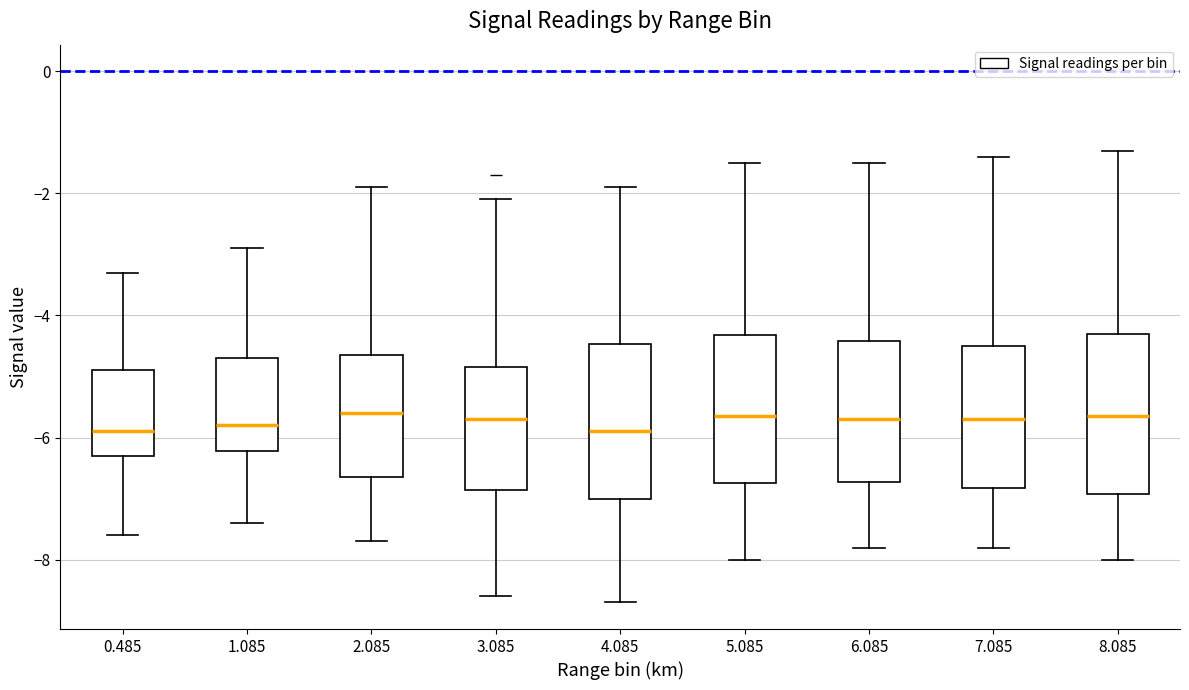

Reading left to right, read every box against the y-axis: the position of its median line, the range the box covers, and the ends of its whiskers. The values are not printed on the chart, so give them approximately, as read against the axis.

0.485: median -5.8, box -6.2 to -4.8, whiskers -7.6 to -3.2
1.085: median -5.8, box -6.2 to -4.6, whiskers -7.4 to -2.8
2.085: median -5.6, box -6.6 to -4.6, whiskers -7.6 to -1.8
3.085: median -5.6, box -6.8 to -4.8, whiskers -8.6 to -2.0
4.085: median -5.8, box -7.0 to -4.4, whiskers -8.6 to -1.8
5.085: median -5.6, box -6.8 to -4.4, whiskers -8.0 to -1.4
6.085: median -5.6, box -6.8 to -4.4, whiskers -7.8 to -1.4
7.085: median -5.6, box -6.8 to -4.4, whiskers -7.8 to -1.4
8.085: median -5.6, box -7.0 to -4.2, whiskers -8.0 to -1.2